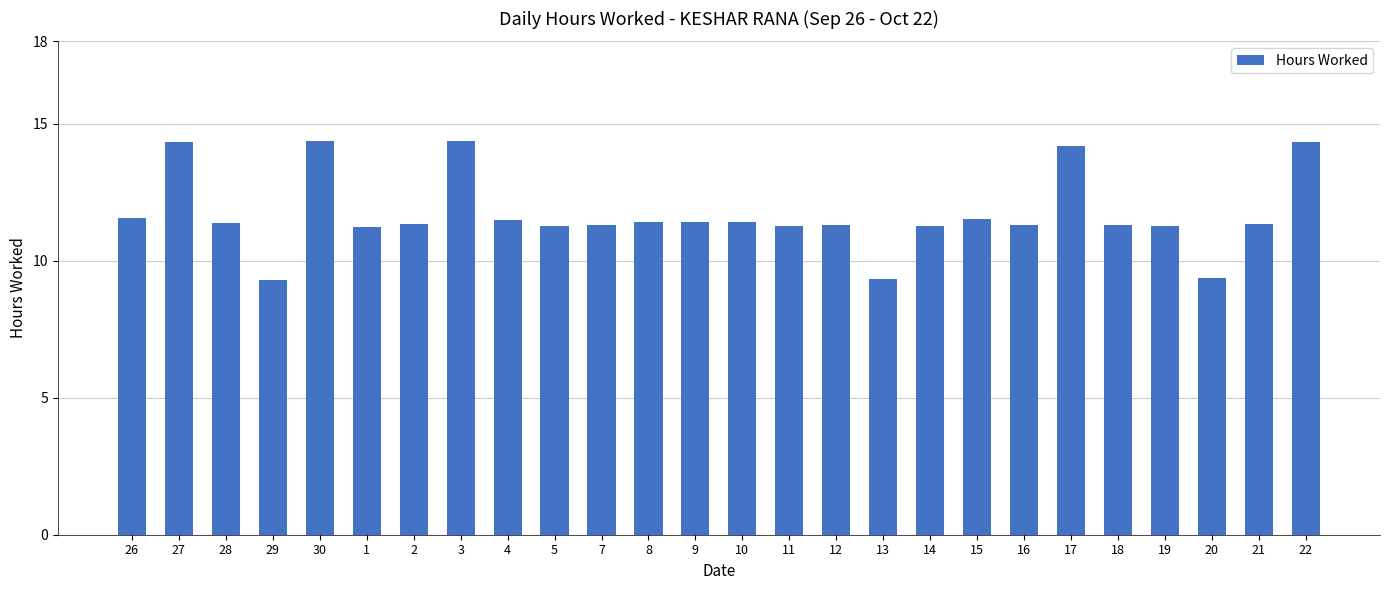

Approximately how many times larger is the value at 4 compared to 30?

0.8